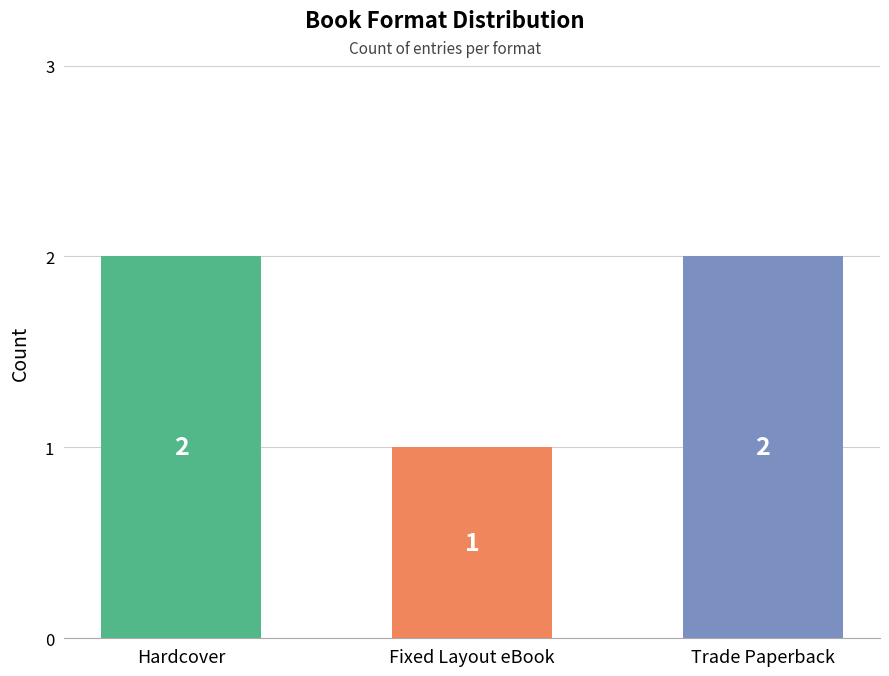

What is the minimum value shown in the chart?

1